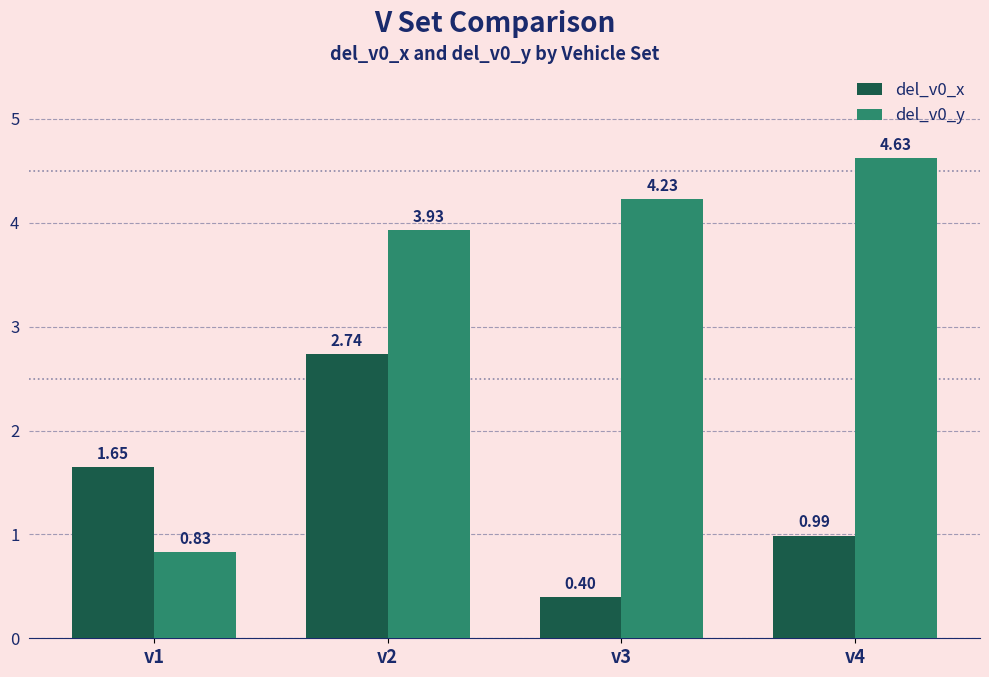

How many series are shown in this chart?

2